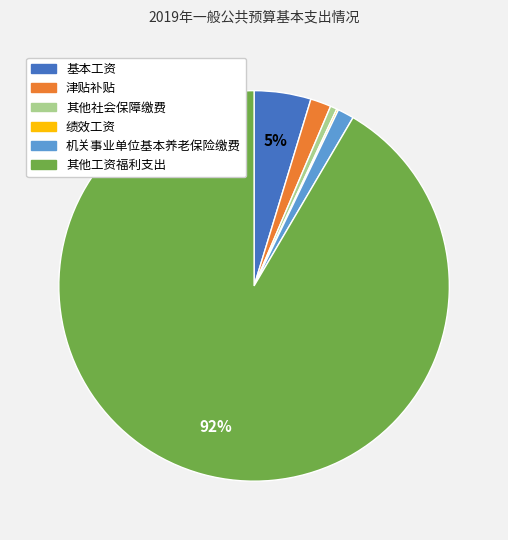

Between 基本工资 and 其他工资福利支出, which is larger?

其他工资福利支出